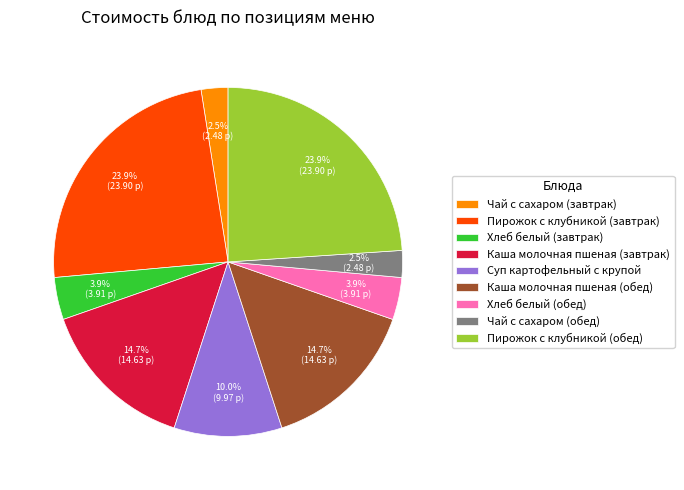

The Каша молочная пшеная (завтрак) slice represents 15% of the pie. True or false?

True